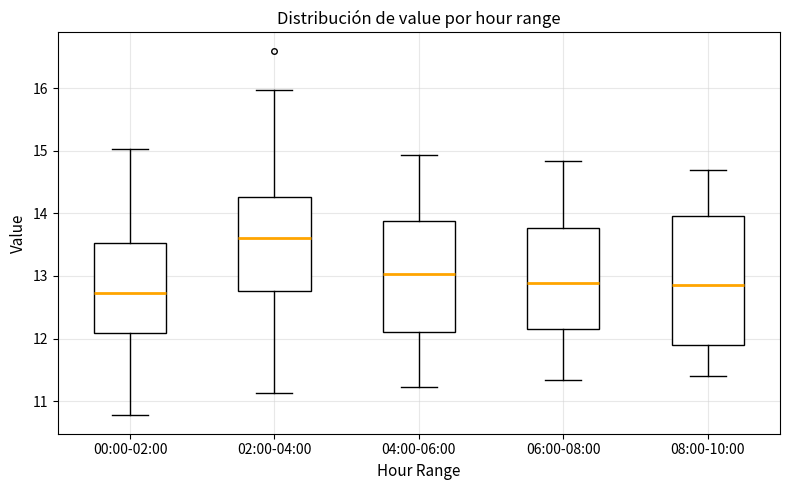

Reading left to right, transcribe this box plot: for each box, give where its median line is, the range the box spans, and where its two whiskers end, as read against the y-axis. The values are not printed on the chart, so give them approximately, as read against the axis.

00:00-02:00: median 12.7, box 12.1 to 13.5, whiskers 10.8 to 15.0
02:00-04:00: median 13.6, box 12.8 to 14.3, whiskers 11.1 to 16.0
04:00-06:00: median 13.0, box 12.1 to 13.9, whiskers 11.2 to 14.9
06:00-08:00: median 12.9, box 12.2 to 13.8, whiskers 11.3 to 14.8
08:00-10:00: median 12.9, box 11.9 to 14.0, whiskers 11.4 to 14.7